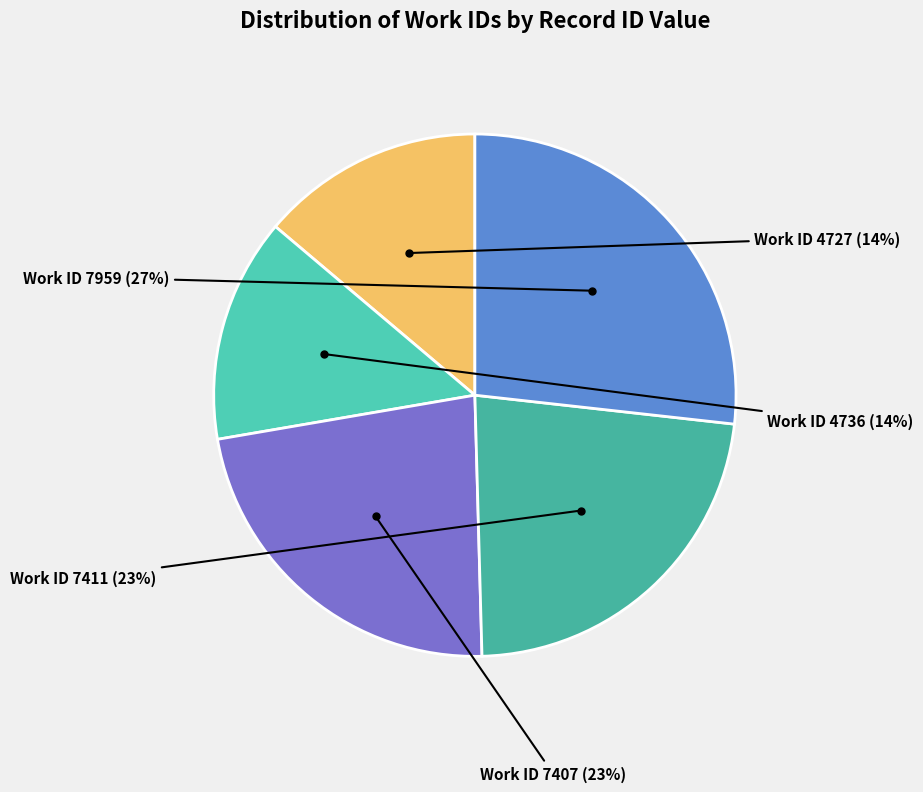

Which slice is the largest?

Work ID 7959